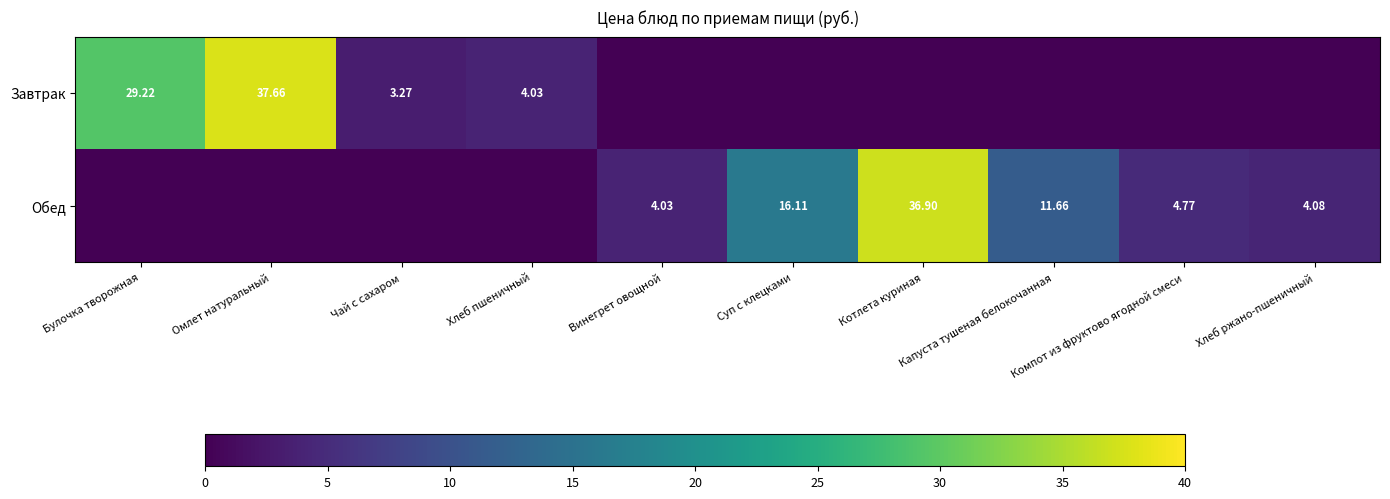

Which series has the widest spread of values?

Завтрак